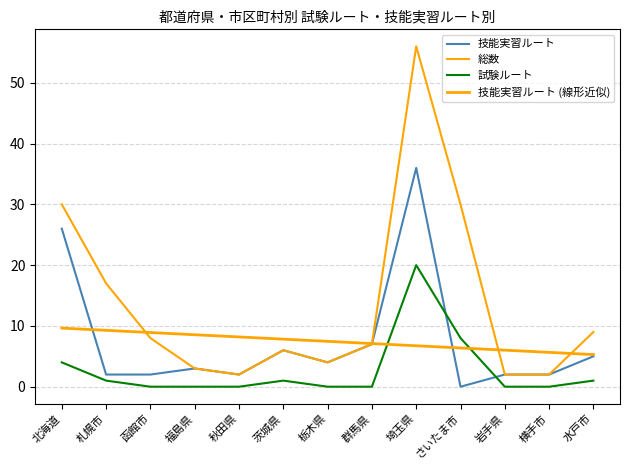

Does the chart display data point markers on the line(s)?

No